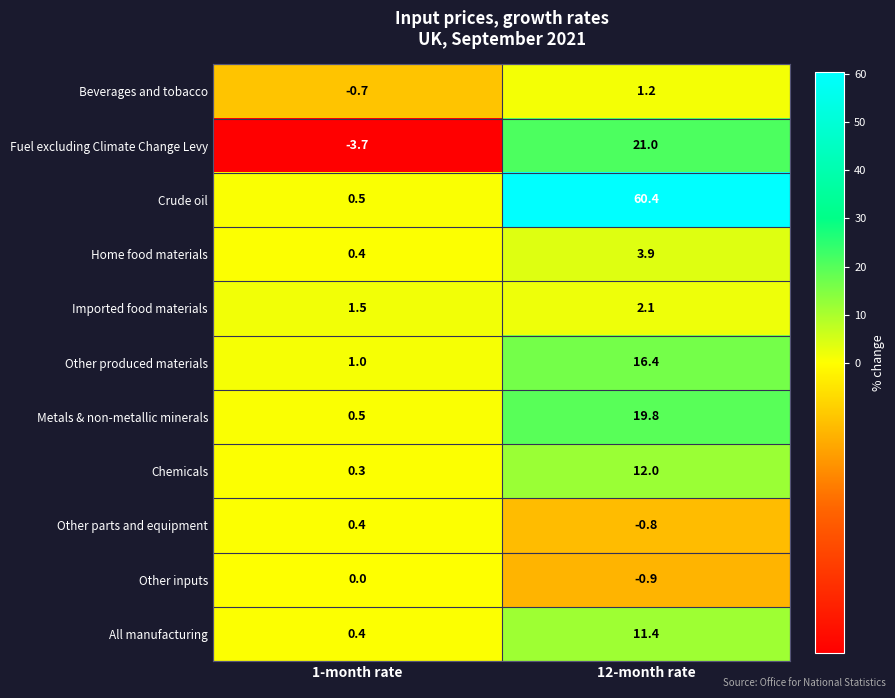

Is it true that Crude oil equals 0.5 at 1-month rate?

True